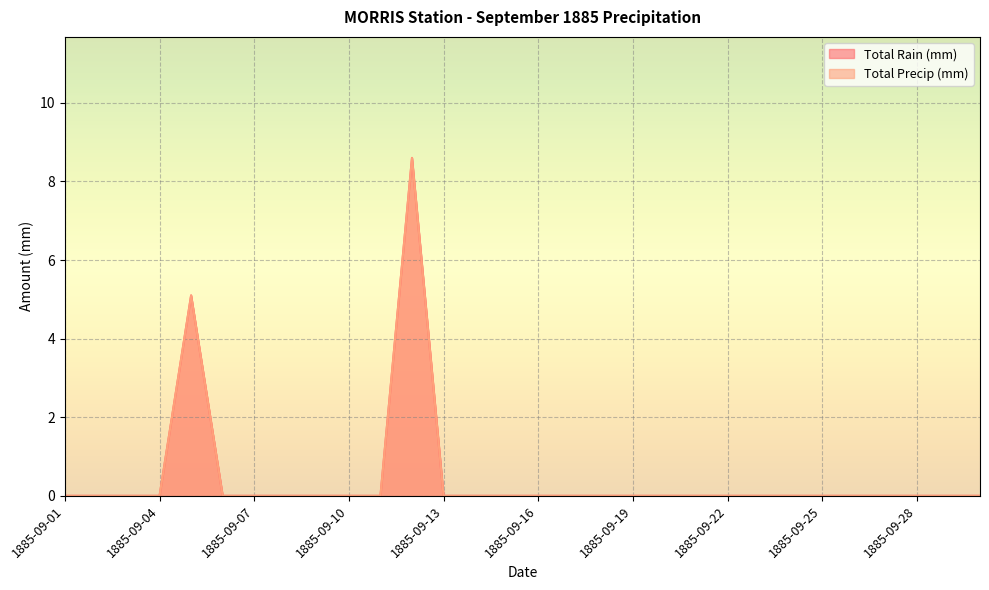

True or false: Total Precip (mm) has more than 2 points higher than both neighbors.

False